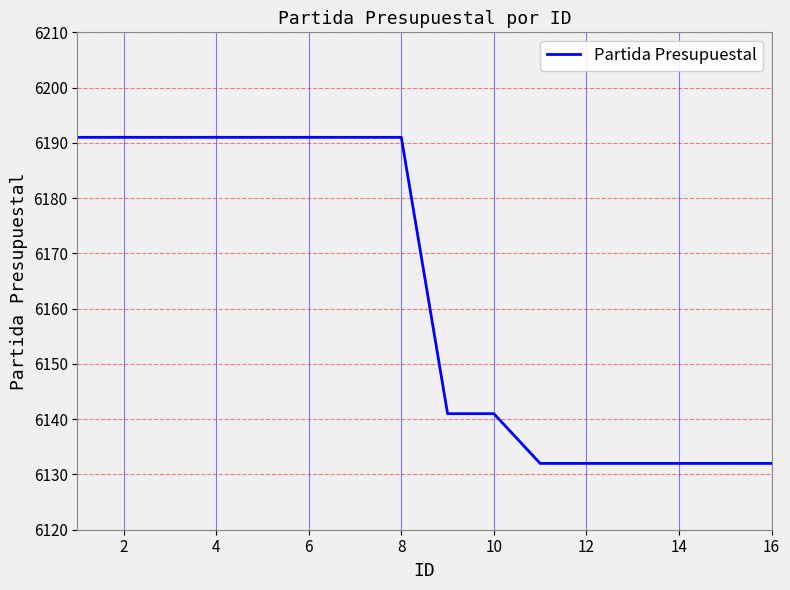

What is the minimum value shown in the chart?

6132